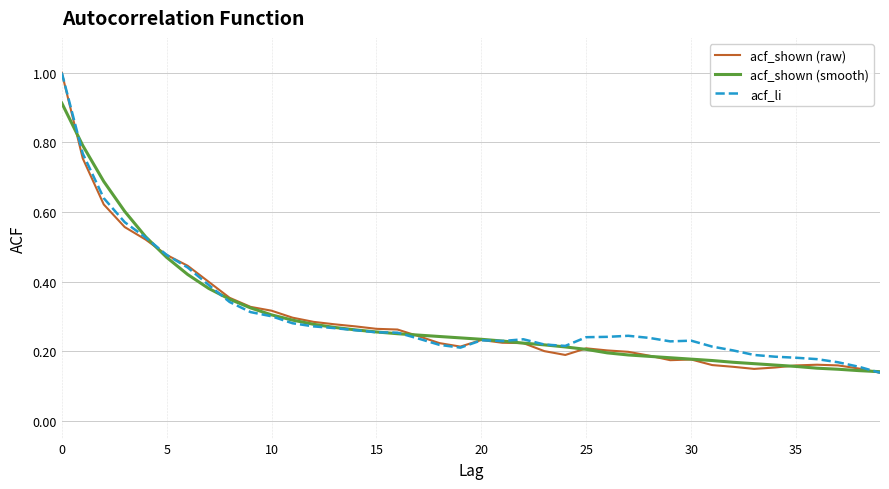

What is the highest value of the acf_li series?

1.0